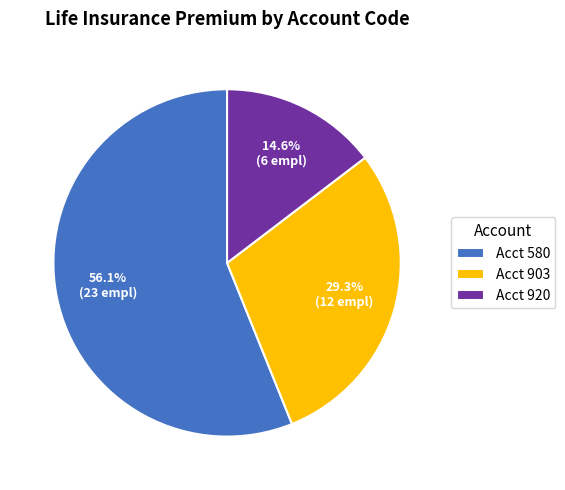

Which has a higher value, Acct 903 or Acct 580?

Acct 580